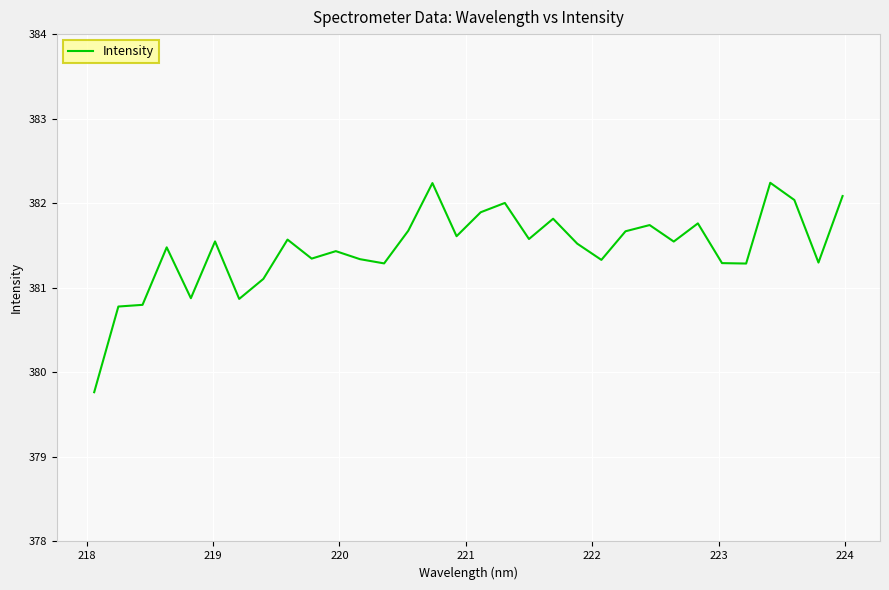

What is the smallest value displayed?

379.8